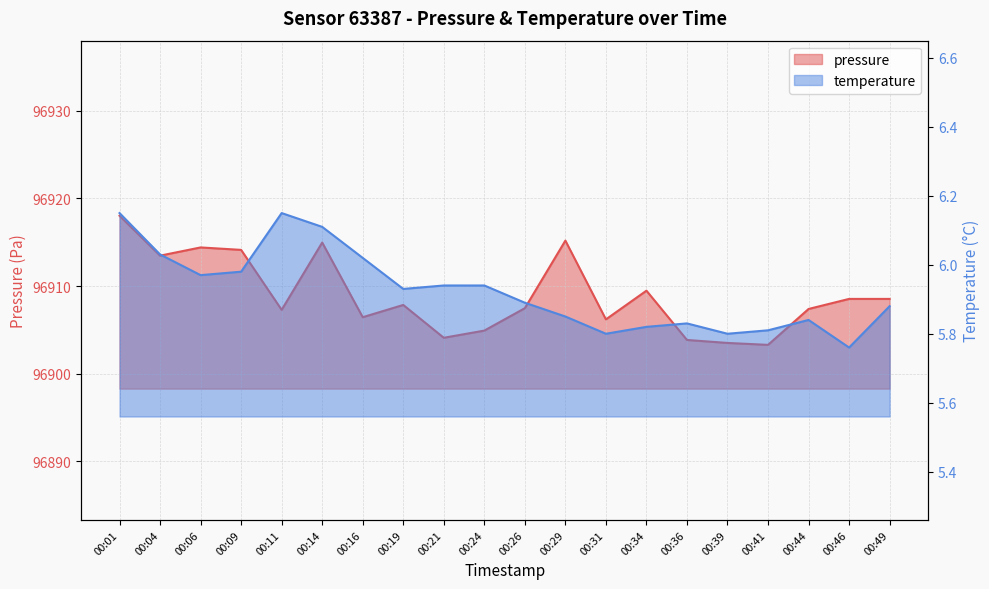

What is the spread (max minus min) of values at 00:09?

96908.2